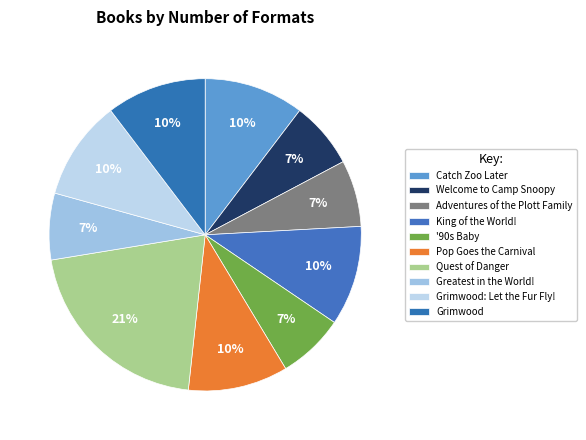

Is it true that Catch Zoo Later is 24% of the pie?

False